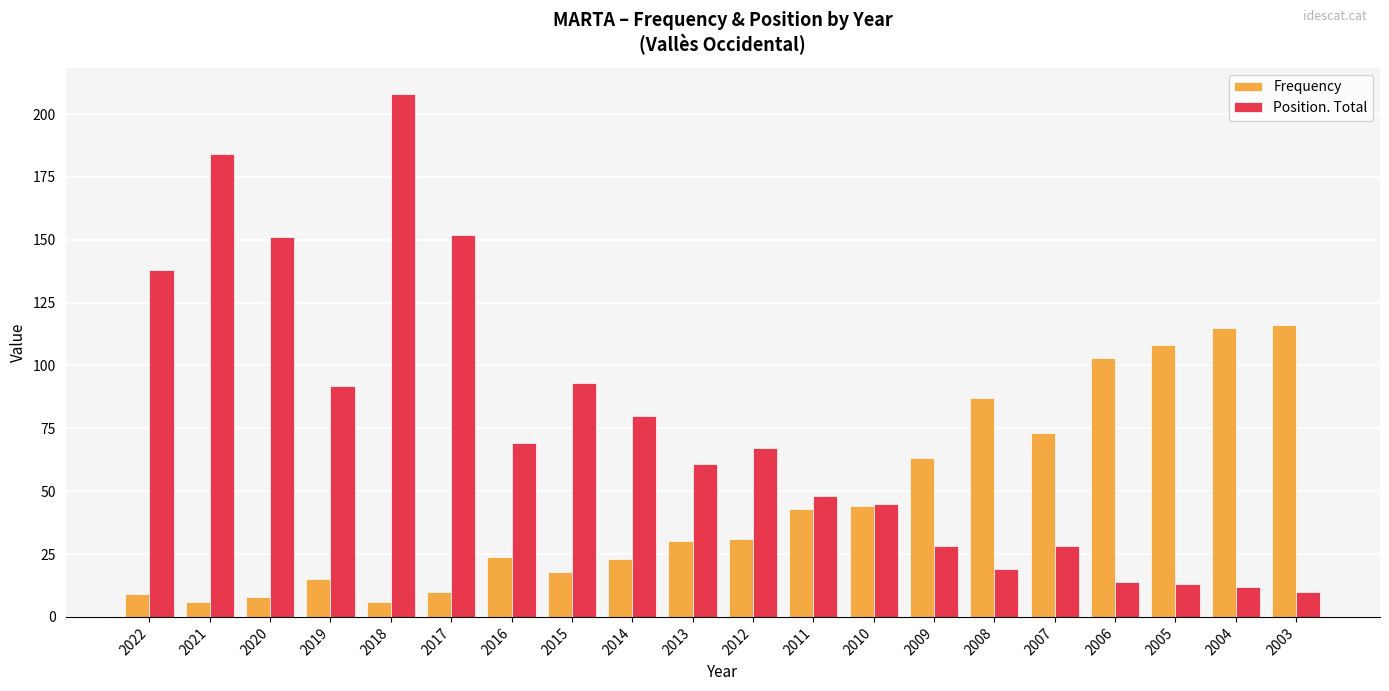

What is the difference between the maximum and minimum values in the Frequency series?

110